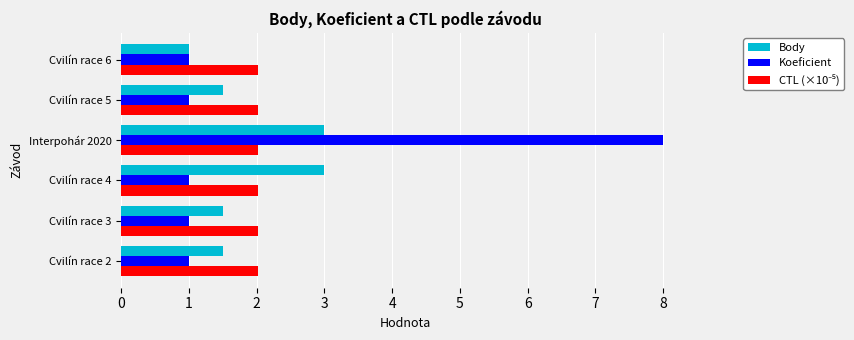

At which category does the chart reach its peak across all series?

Interpohár 2020